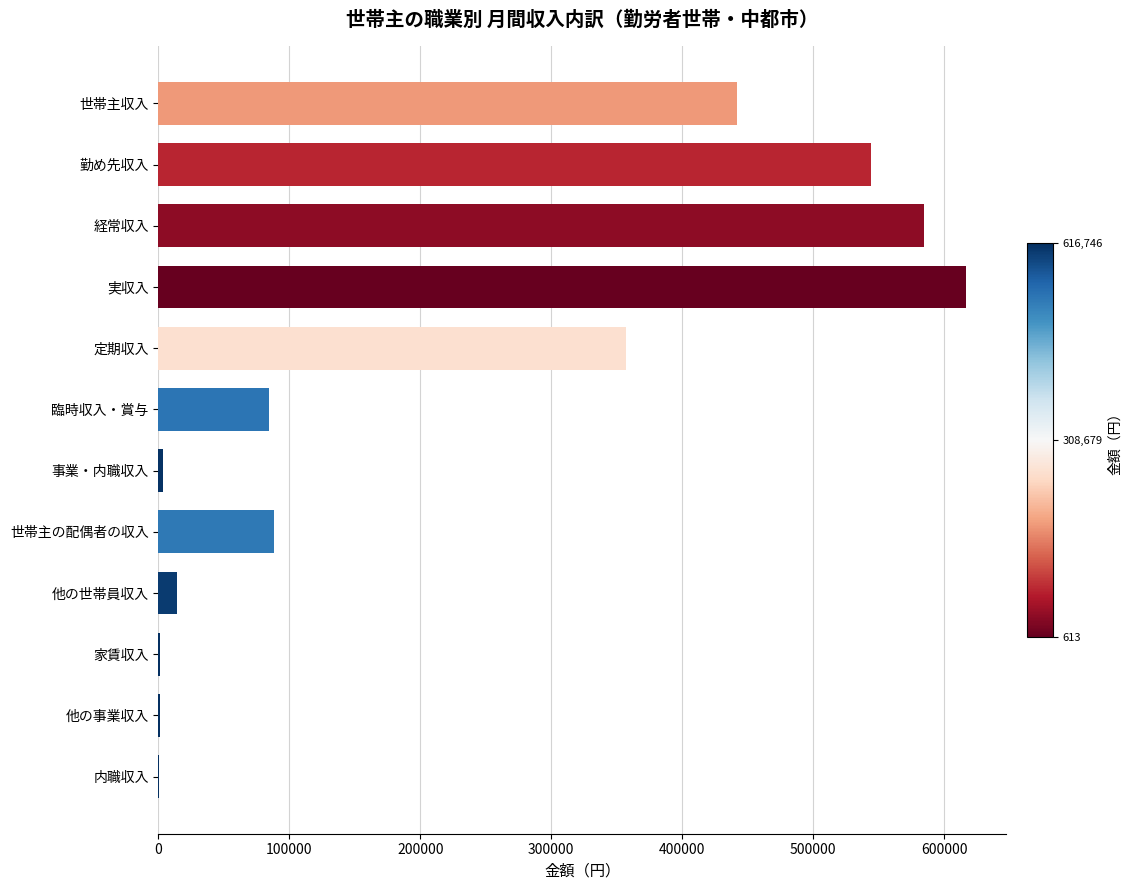

What is the ratio of the value at 実収入 to the value at 勤め先収入?

1.1